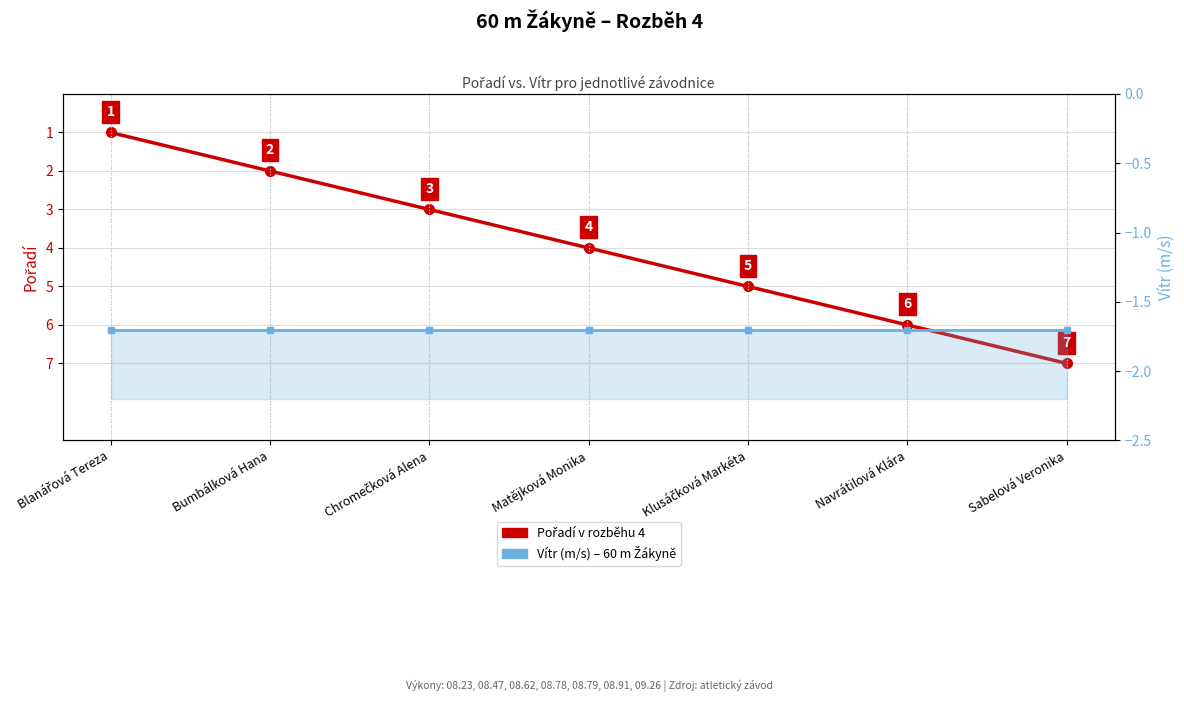

What is the total value across all series at Bumbálková Hana?

0.3